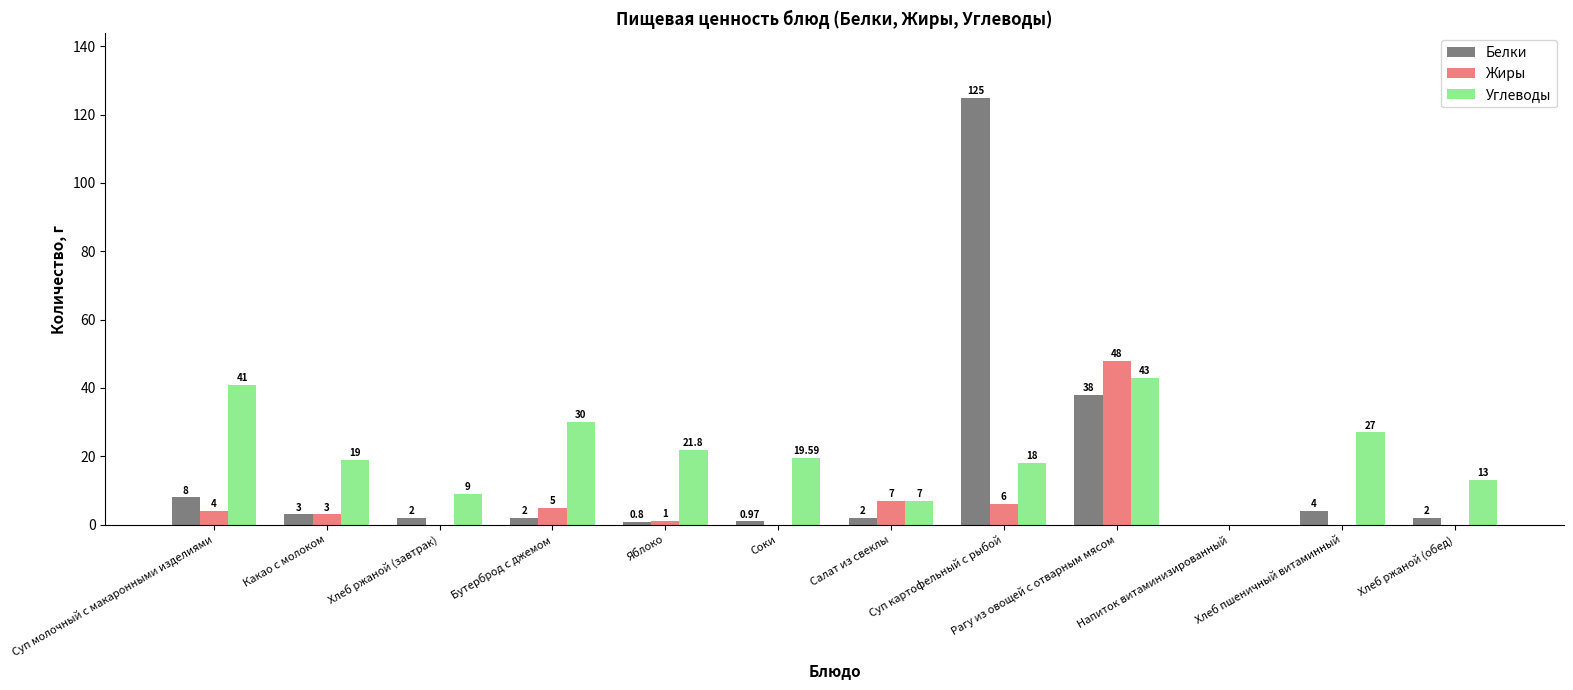

What is the spread (max minus min) of values at Бутерброд с джемом?

28.0